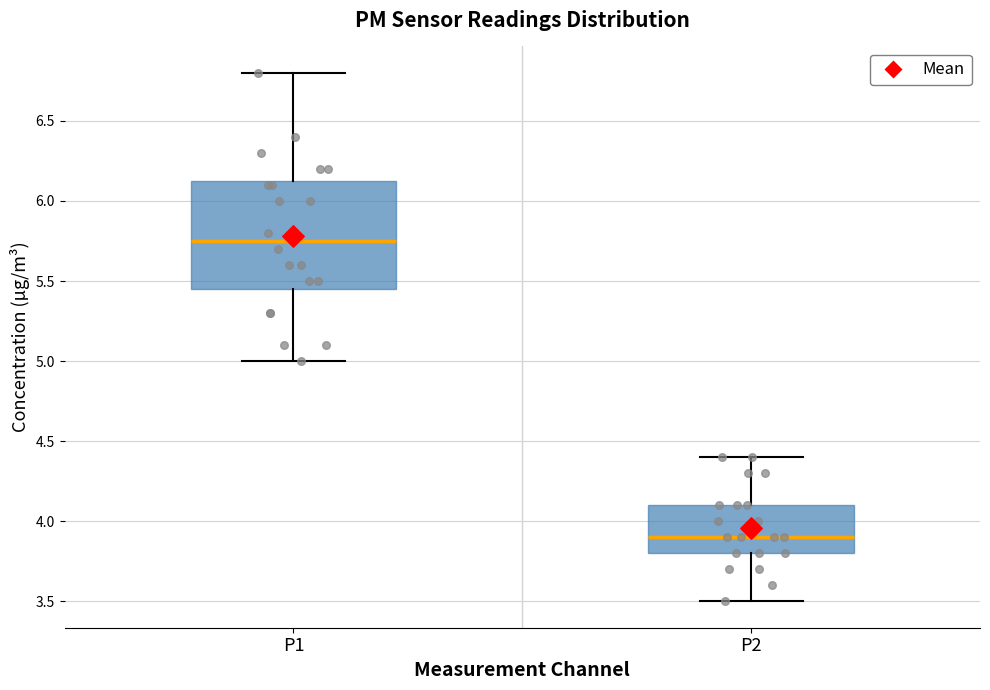

Reading left to right, transcribe this box plot: for each box, give where its median line is, the range the box spans, and where its two whiskers end, as read against the y-axis. The values are not printed on the chart, so give them approximately, as read against the axis.

P1: median 5.75, box 5.45 to 6.15, whiskers 5.00 to 6.80
P2: median 3.90, box 3.80 to 4.10, whiskers 3.50 to 4.40